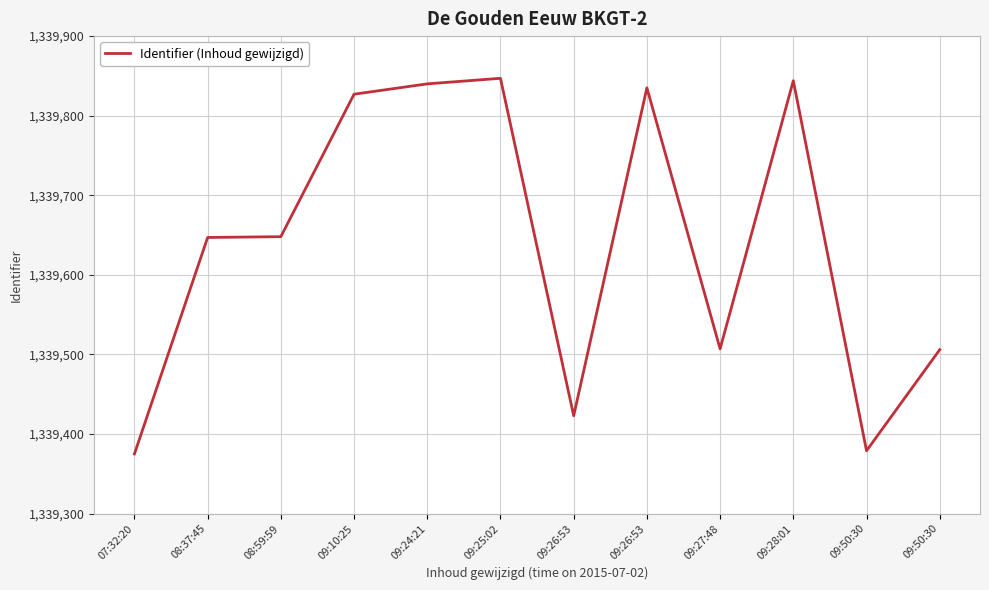

How many lines are shown in the chart?

1